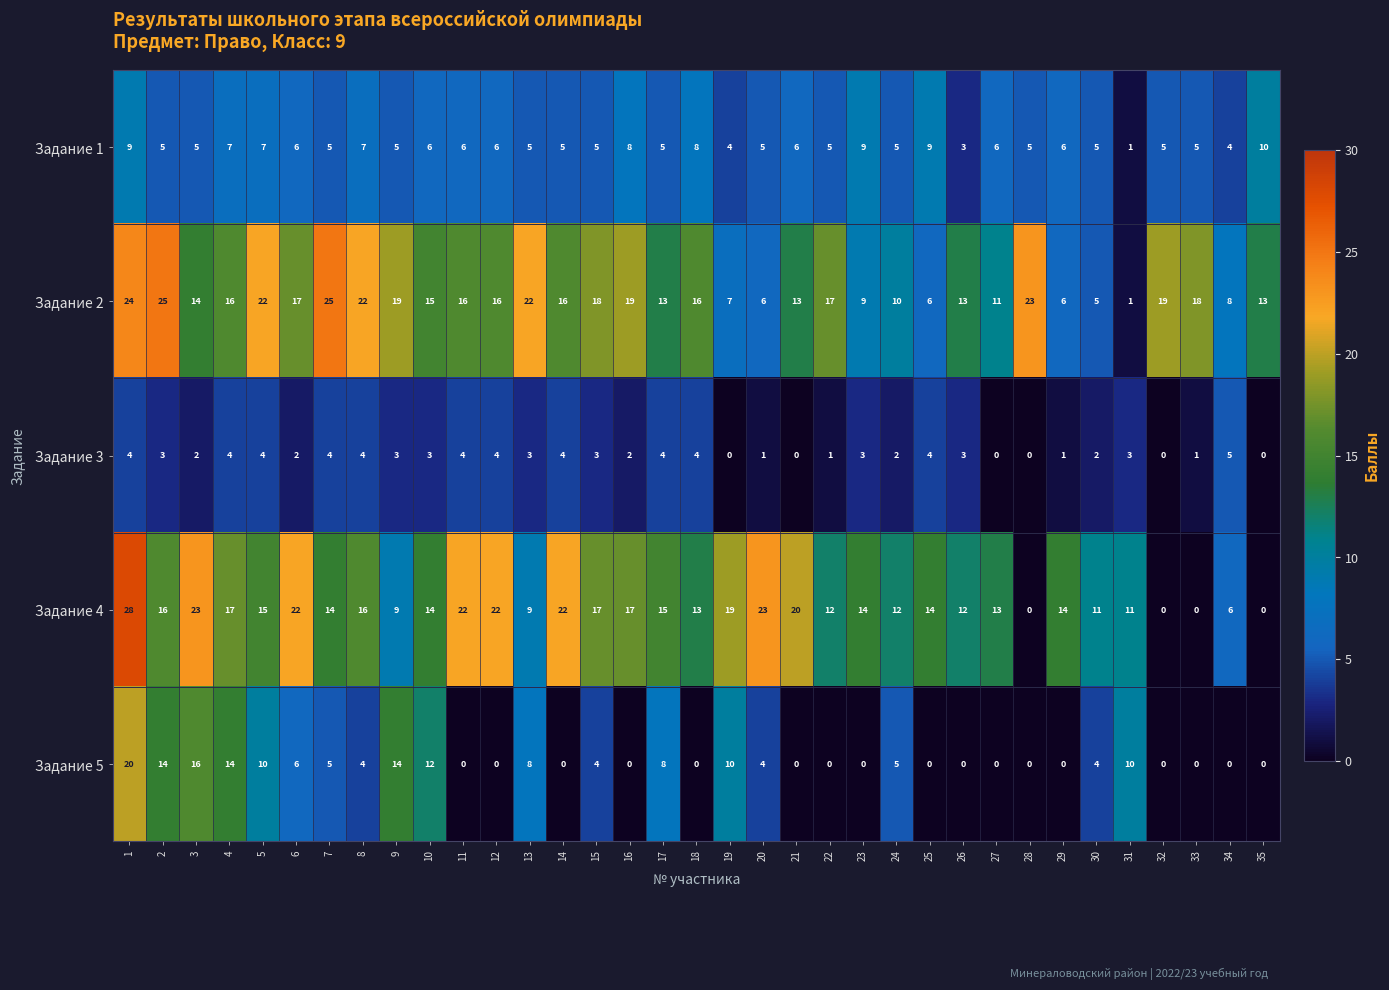

Is it true that Задание 3 equals 4 at 1?

True